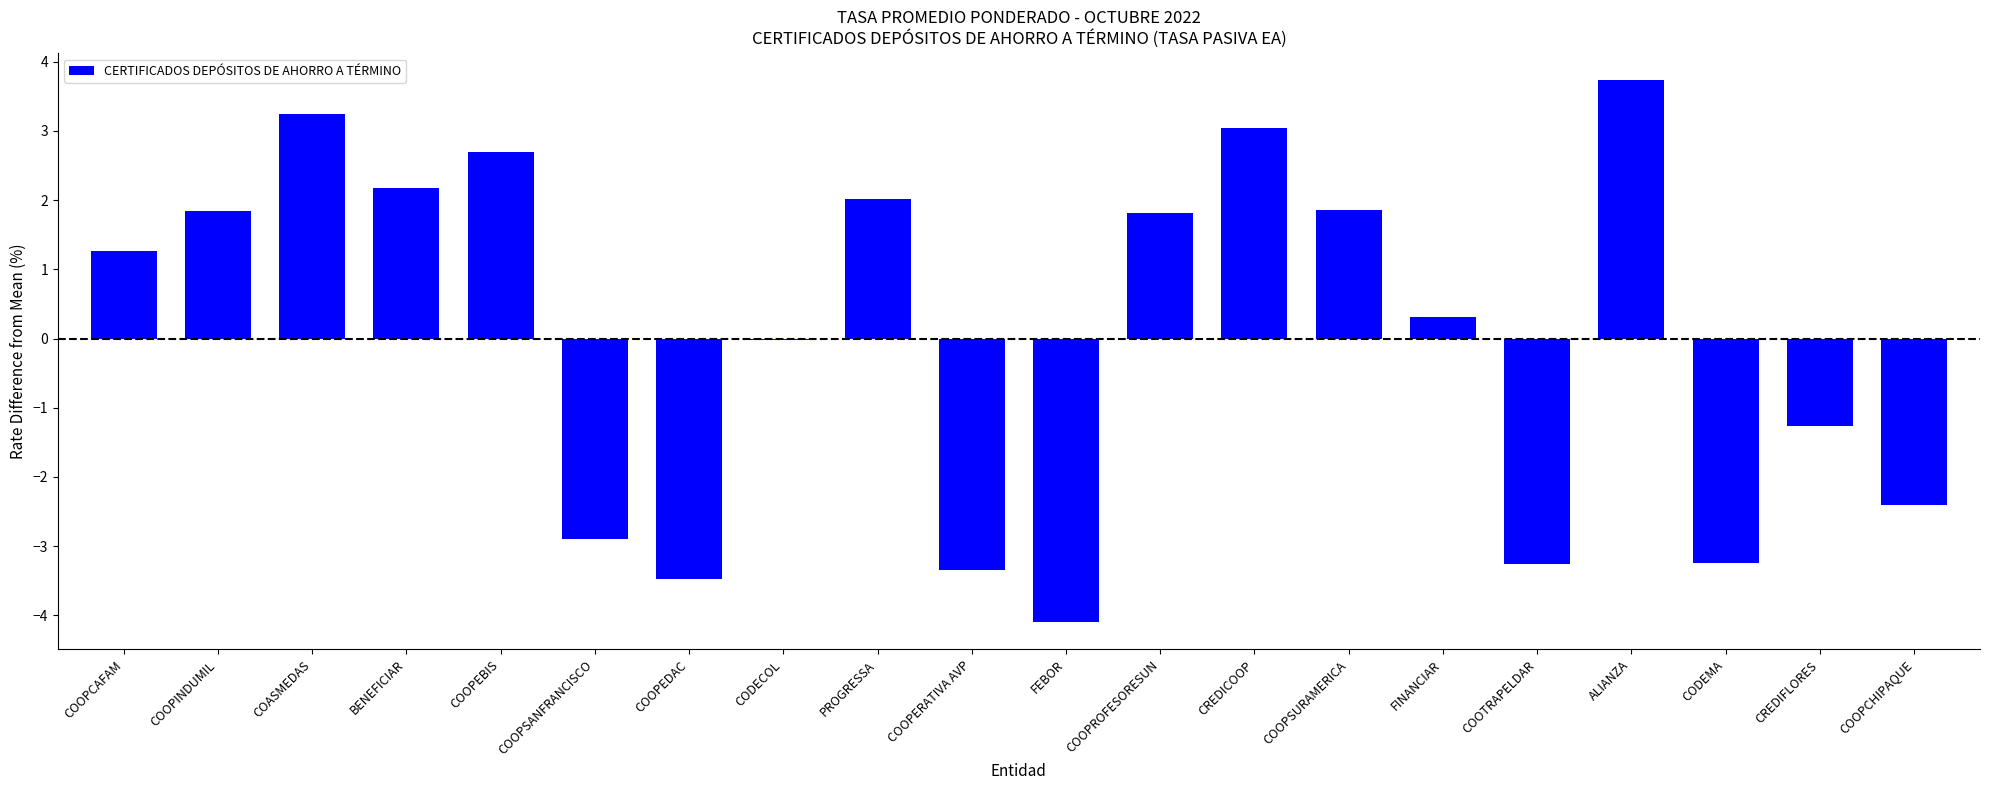

Is it true that the value at COASMEDAS is 3.2?

True